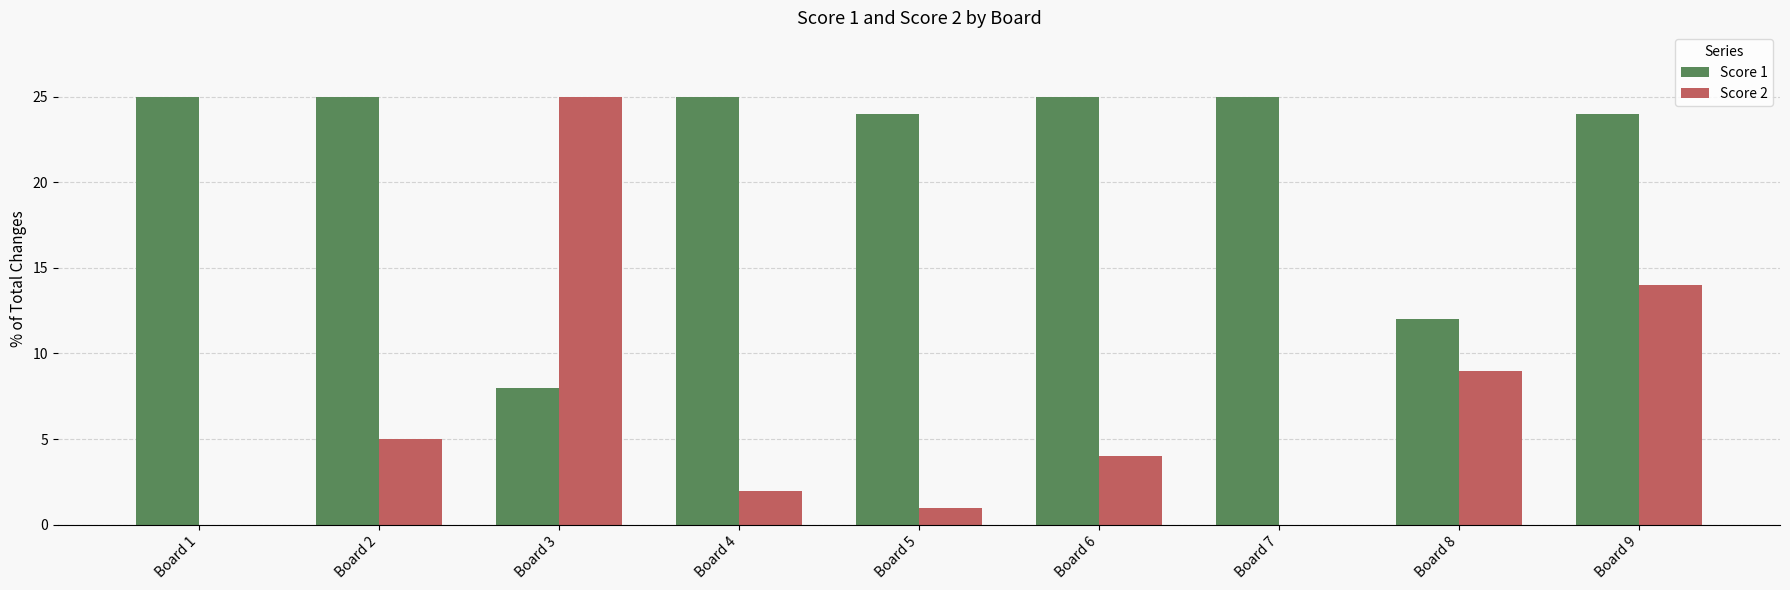

The Score 2 series shows -14 at Board 7. True or false?

False